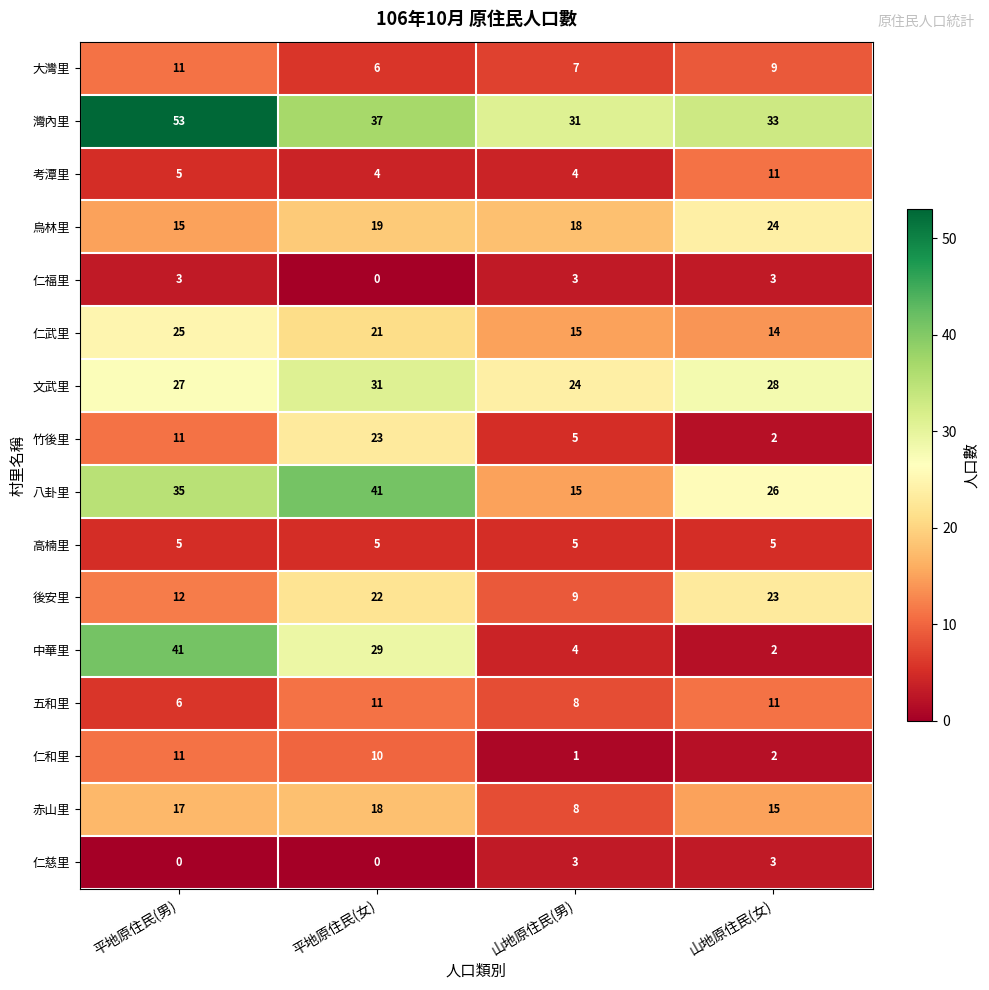

The 仁慈里 series shows 0 at 平地原住民(女). True or false?

True